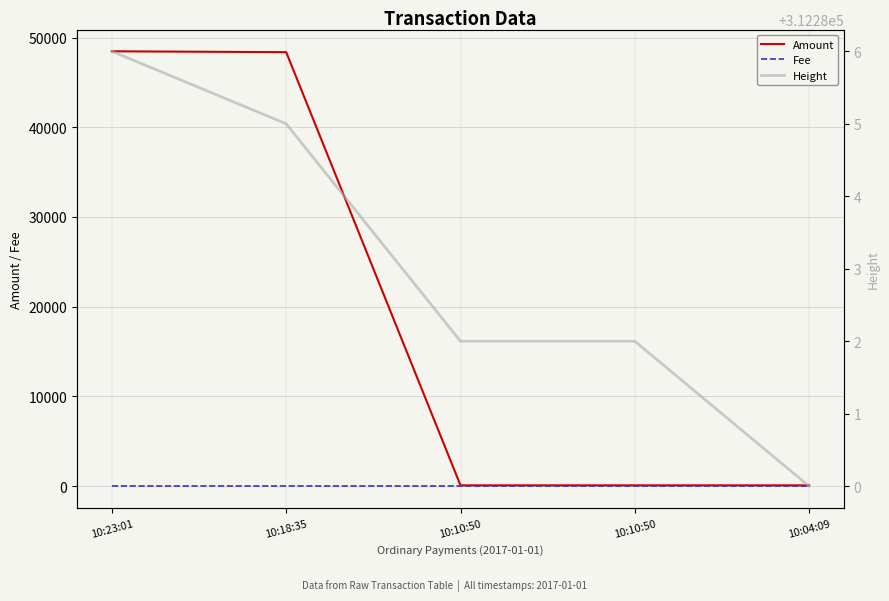

True or false: Fee has a value of 0.3 at 10:18:35.

False